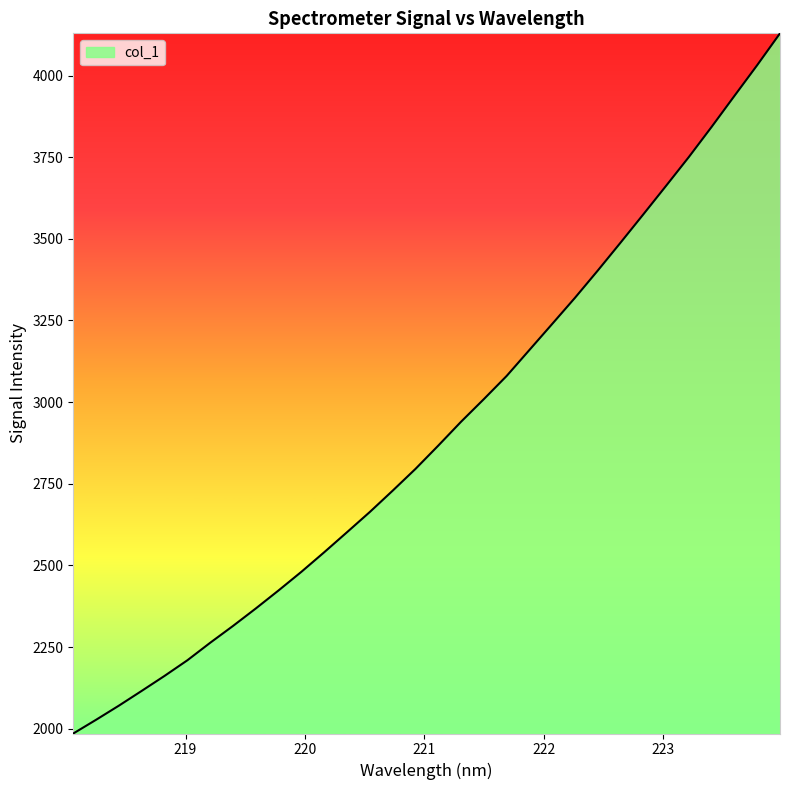

What is the difference between the maximum and minimum values?

2144.1